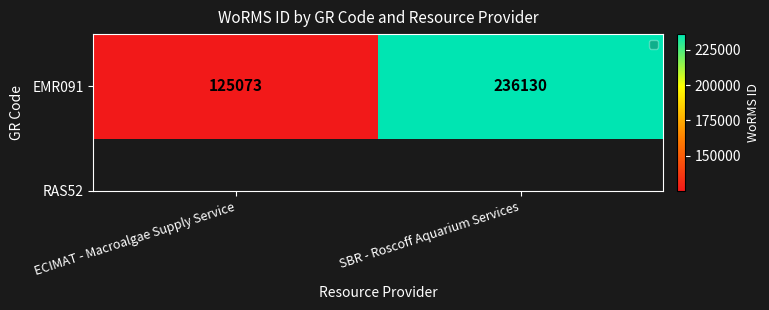

The value at SBR - Roscoff Aquarium Services is 236130. True or false?

True